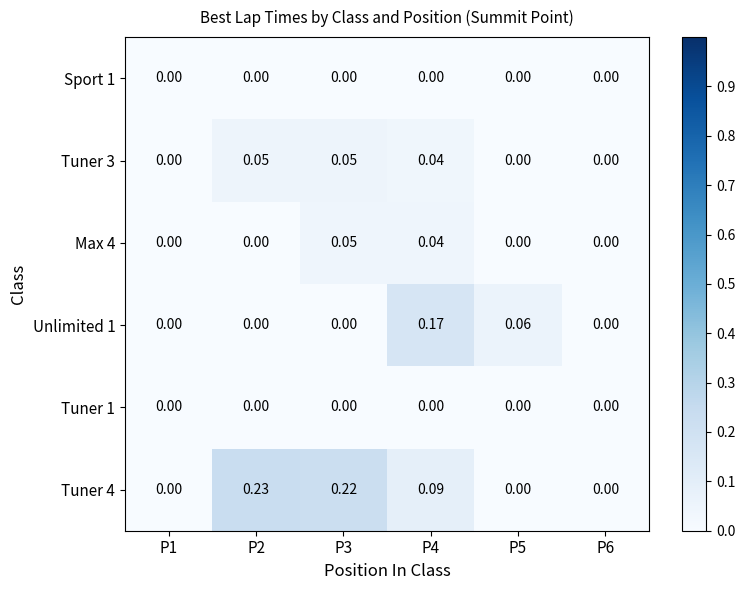

Which series changed the most between P1 and P4?

Unlimited 1